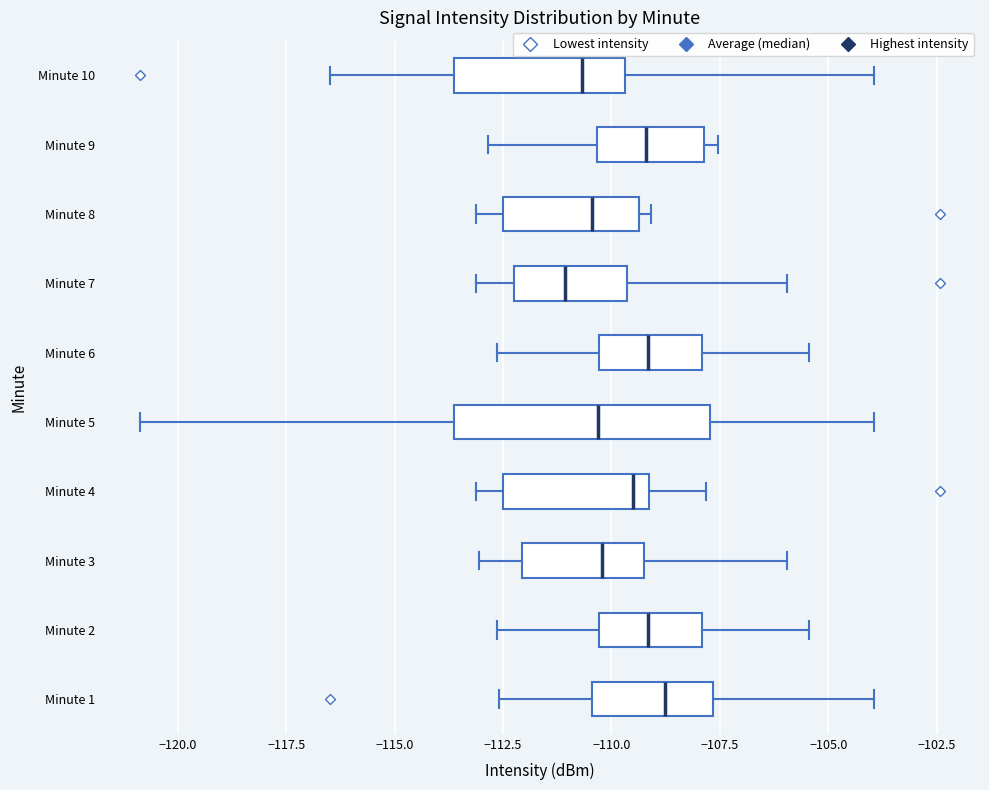

Reading bottom to top, transcribe this box plot: for each box, give where its median line is, the range the box spans, and where its two whiskers end, as read against the x-axis. The values are not printed on the chart, so give them approximately, as read against the axis.

Minute 1: median -109.0, box -110.5 to -107.5, whiskers -112.5 to -104.0
Minute 2: median -109.0, box -110.5 to -108.0, whiskers -112.5 to -105.5
Minute 3: median -110.0, box -112.0 to -109.5, whiskers -113.0 to -106.0
Minute 4: median -109.5, box -112.5 to -109.0, whiskers -113.0 to -108.0
Minute 5: median -110.5, box -113.5 to -107.5, whiskers -121.0 to -104.0
Minute 6: median -109.0, box -110.5 to -108.0, whiskers -112.5 to -105.5
Minute 7: median -111.0, box -112.0 to -109.5, whiskers -113.0 to -106.0
Minute 8: median -110.5, box -112.5 to -109.5, whiskers -113.0 to -109.0
Minute 9: median -109.0, box -110.5 to -108.0, whiskers -113.0 to -107.5
Minute 10: median -110.5, box -113.5 to -109.5, whiskers -116.5 to -104.0